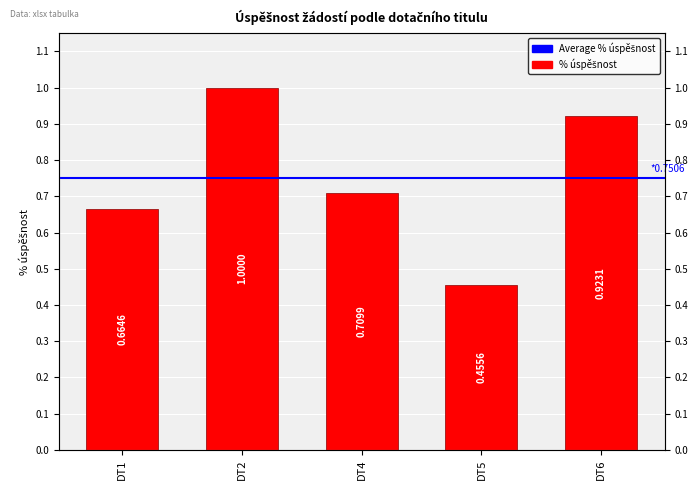

List the labels in order of value, largest first.

DT2, DT6, DT4, DT1, DT5